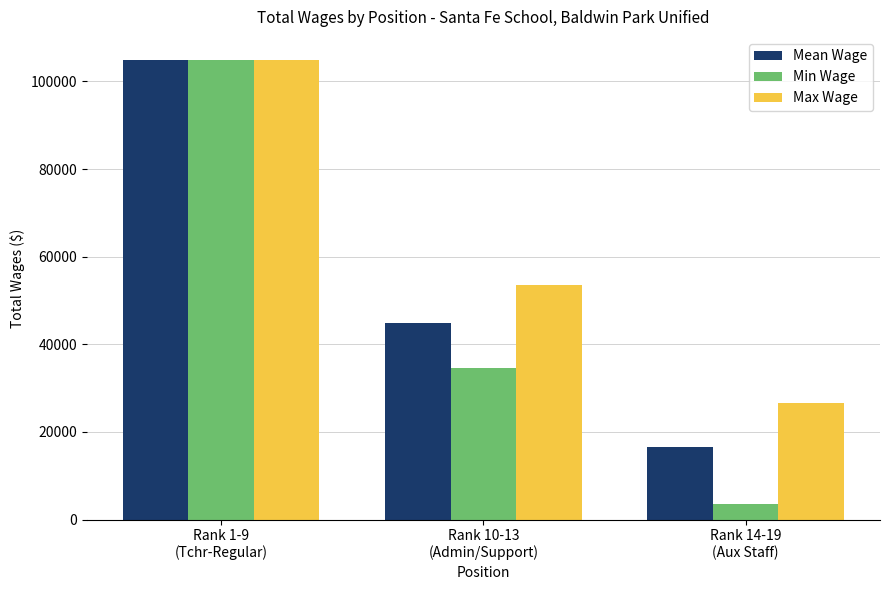

Rank the series by their average value, from lowest to highest.

Min Wage, Mean Wage, Max Wage